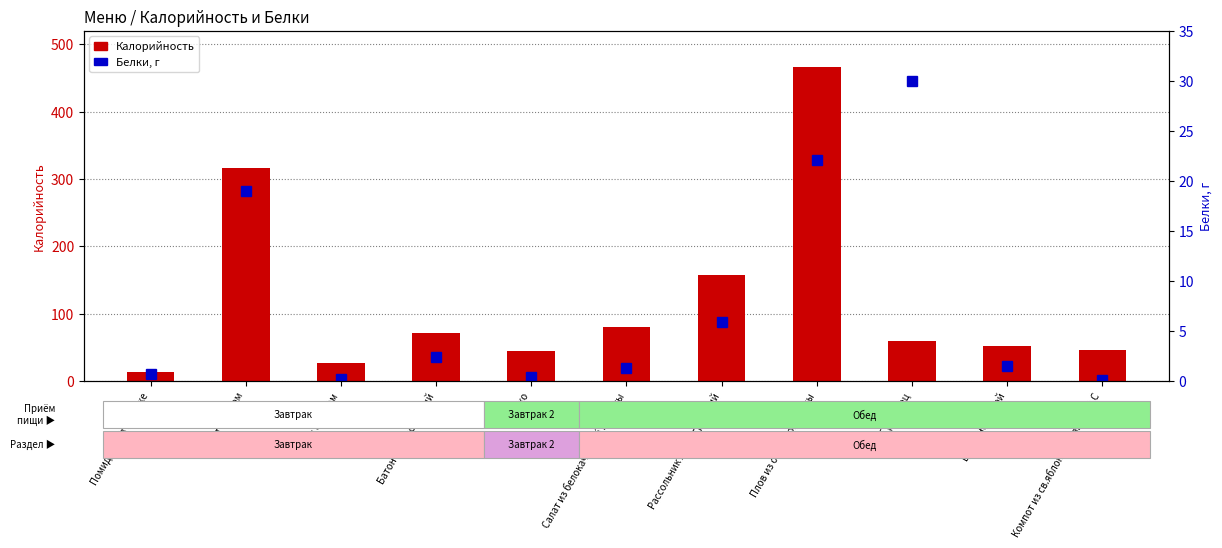

Reading left to right, extract all data points from this chart.

Калорийность: Помидор св в нарезке=12.8	Омлет с сыром=315.8	Чай с сахаром=26.8	Батон йодированный=71.2	Яблоко=44.4	Салат из белокачанной капусты=79.8	Рассольник ленинградский=156.9	Плов из отварной птицы=466.3	Хлеб рж.порц=58.7	Батон нарезной=52.4	Компот из св.яблок с витамином С=46.0
Белки: Помидор св в нарезке=0.7	Омлет с сыром=19.0	Чай с сахаром=0.2	Батон йодированный=2.4	Яблоко=0.4	Салат из белокачанной капусты=1.3	Рассольник ленинградский=5.9	Плов из отварной птицы=22.1	Хлеб рж.порц=30.0	Батон нарезной=1.5	Компот из св.яблок с витамином С=0.1